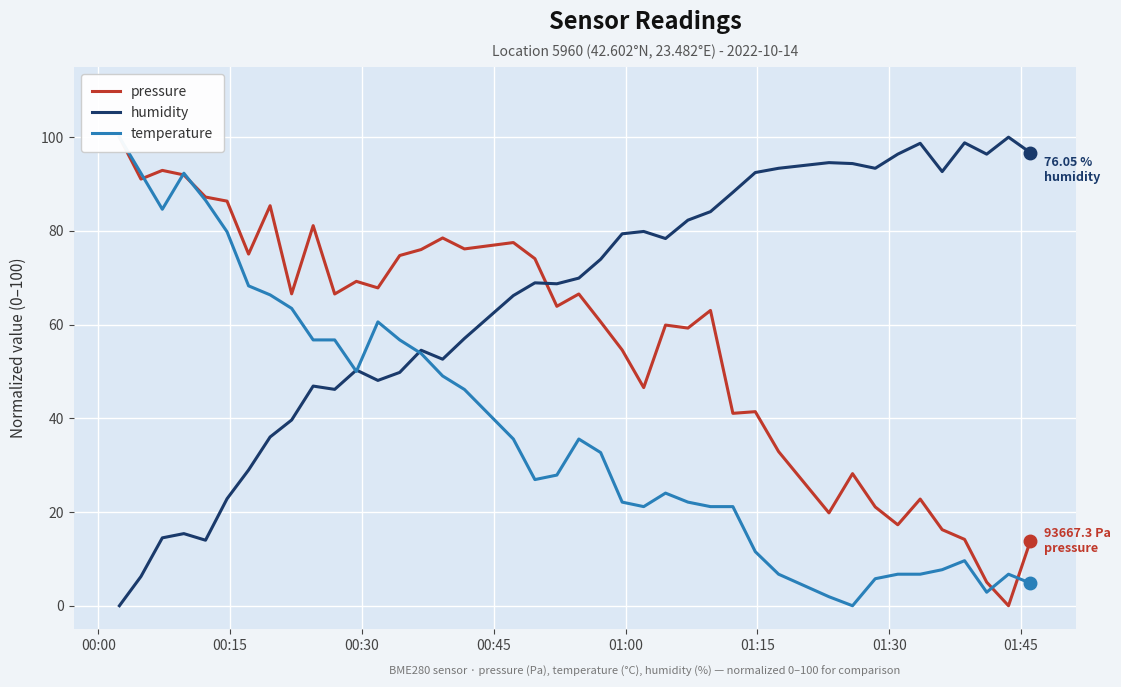

How many interior local peaks does the humidity series have?

10